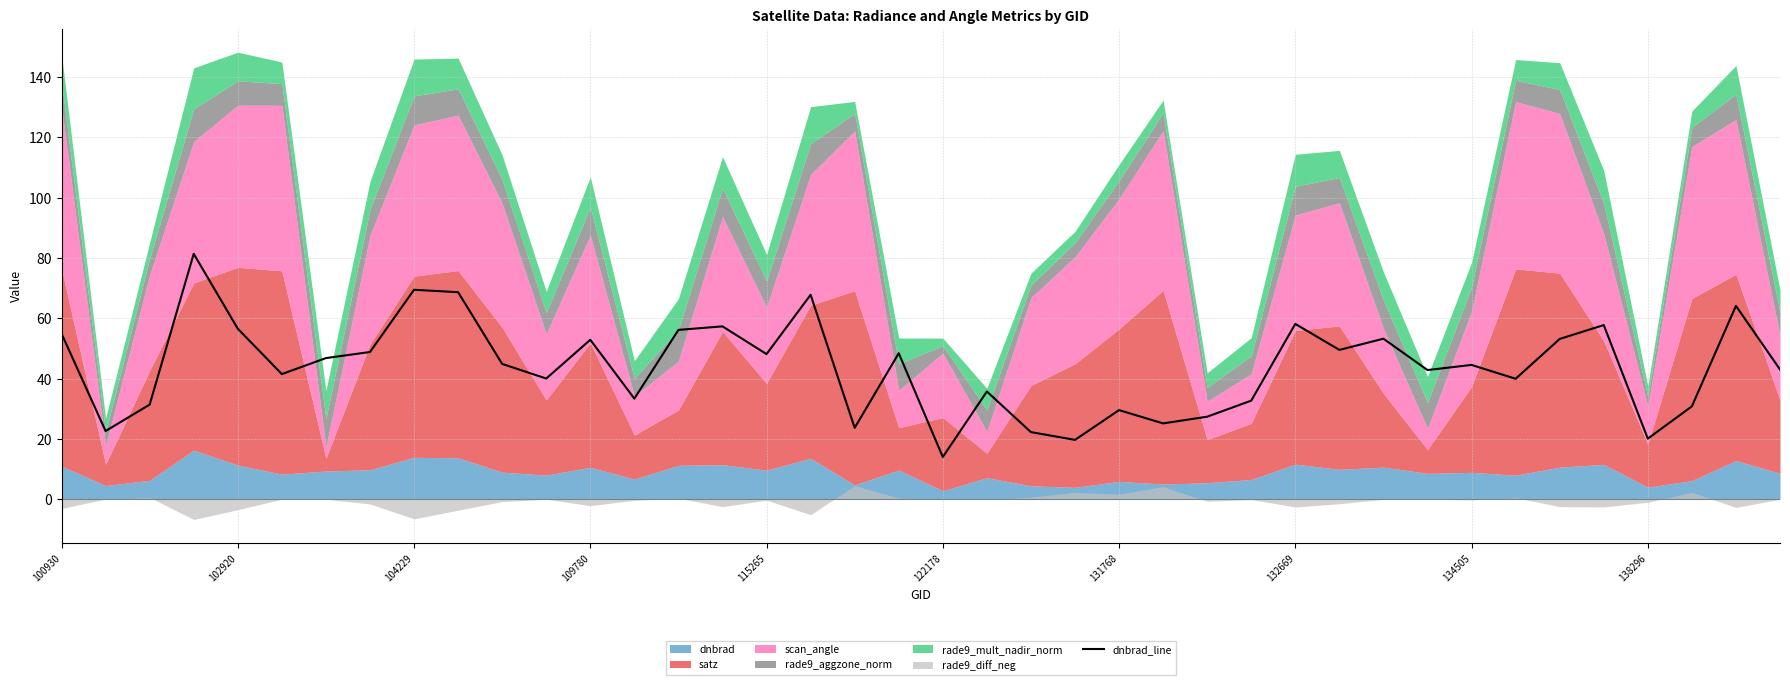

What is the change in value from 13 to 19?

+15.1